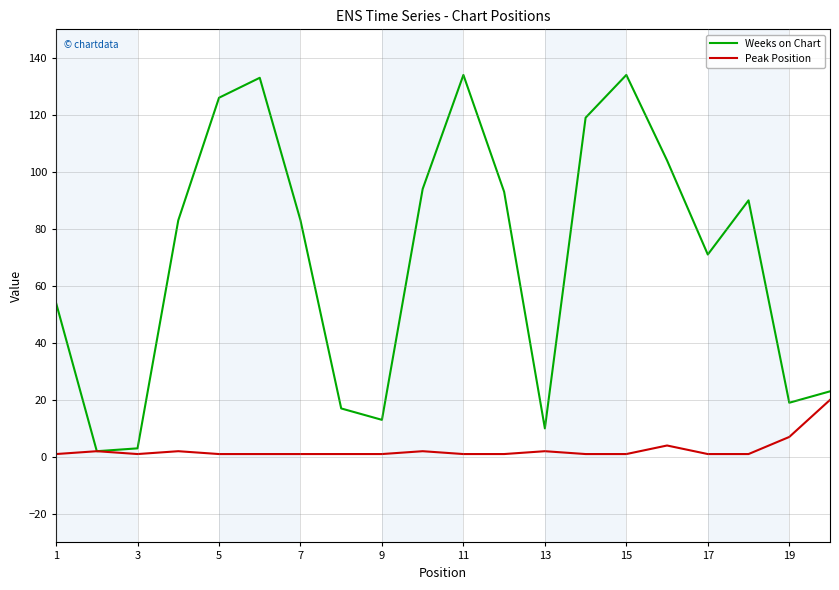

Which series has the widest spread of values?

Weeks on Chart